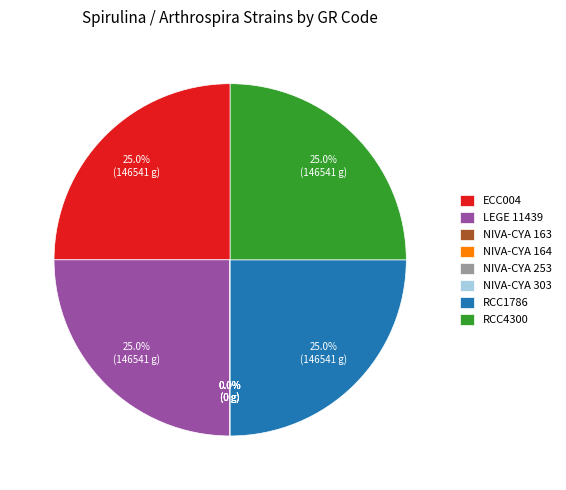

Is there any slice that represents more than half of the pie?

No